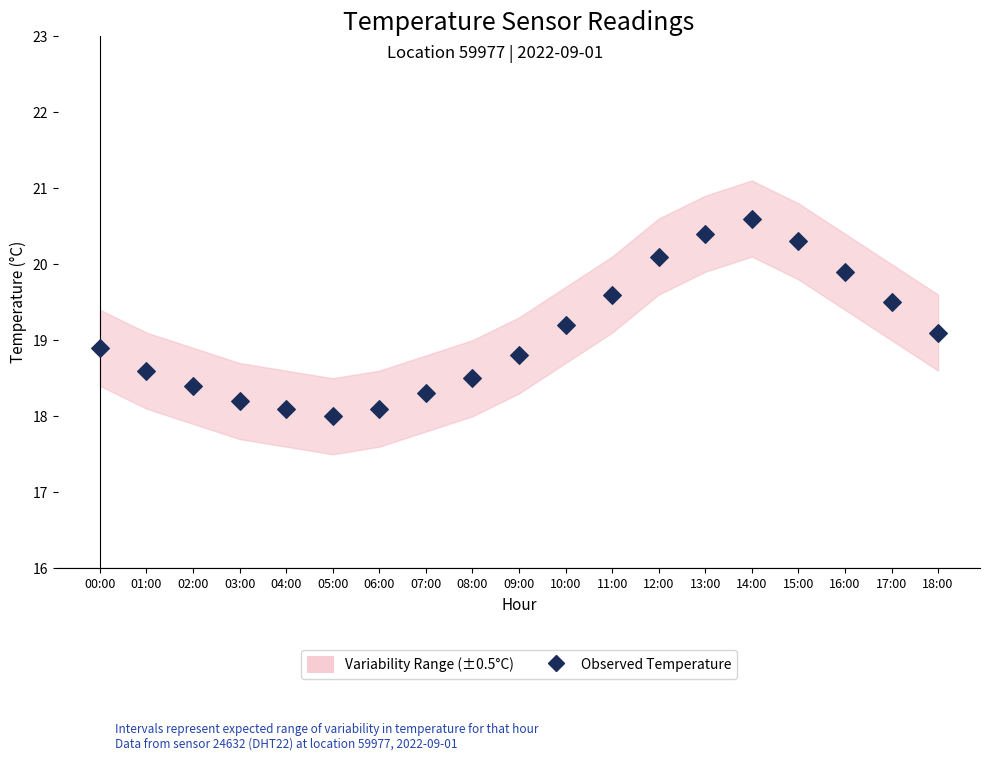

How many points are shown in the scatter plot?

19